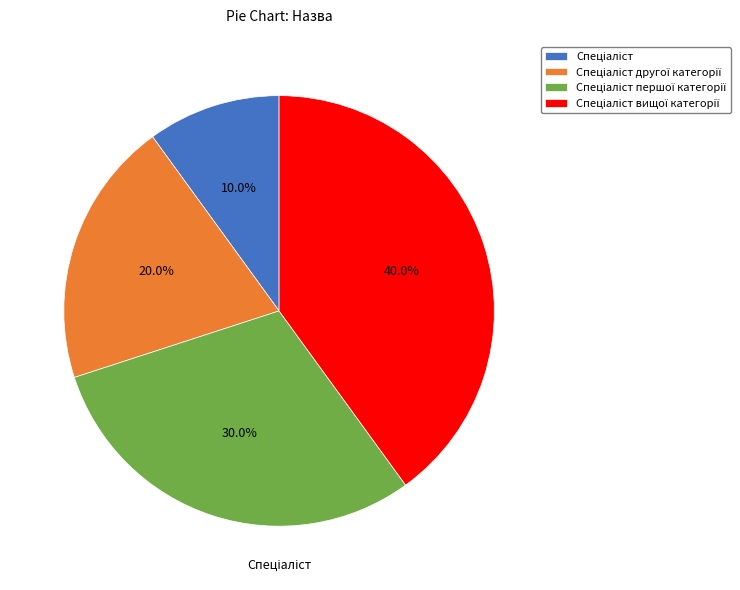

How many slices are in this pie chart?

4